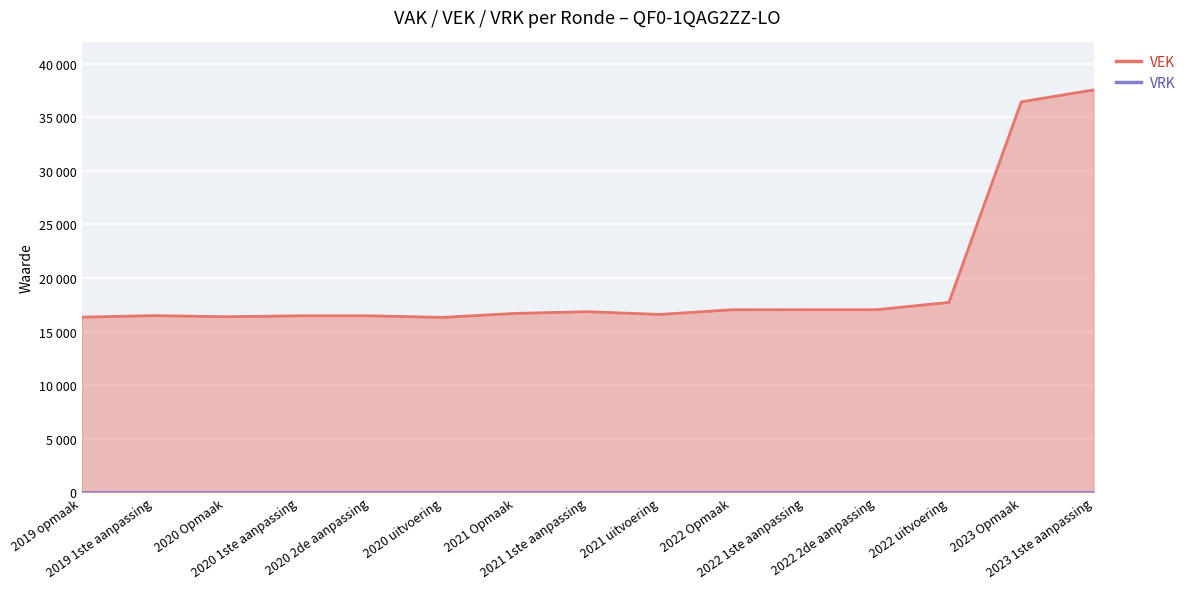

What is the difference between the maximum and minimum values in the VEK series?

21242